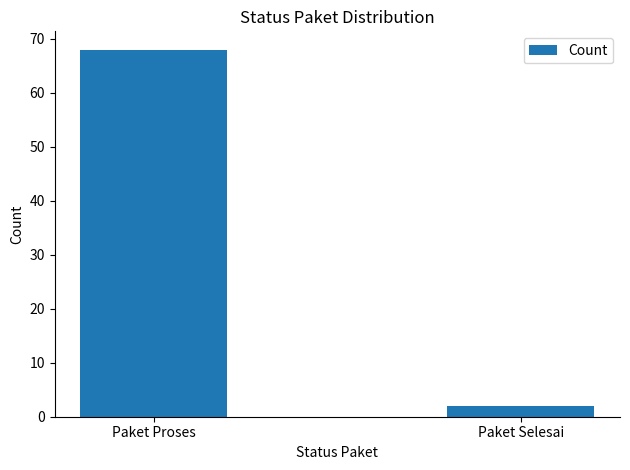

What is the average value?

35